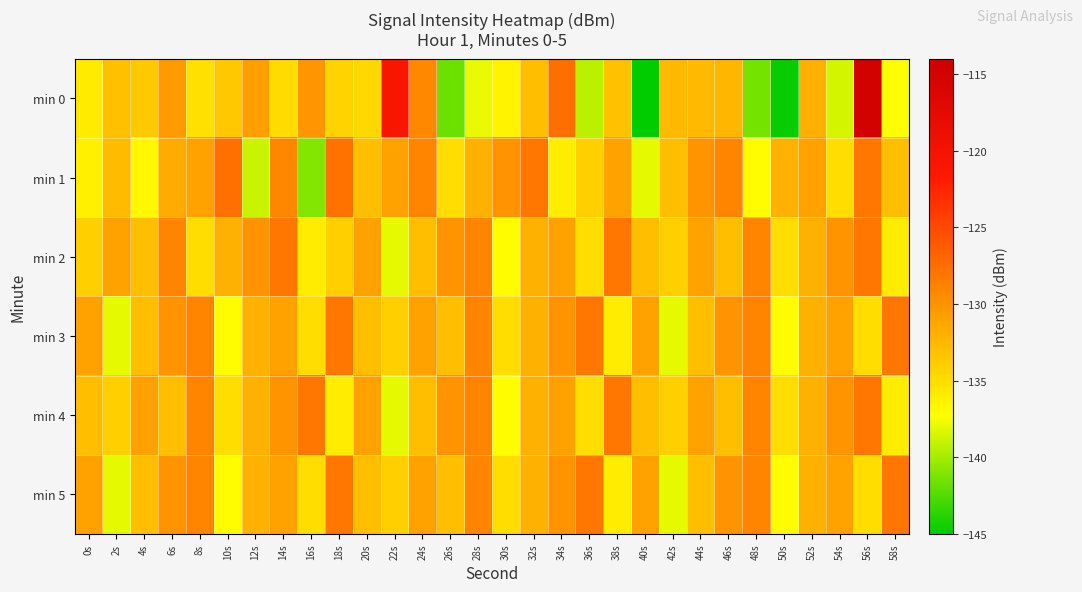

Rank the series by their maximum value, from lowest to highest.

min 2, min 3, min 4, min 5, min 1, min 0